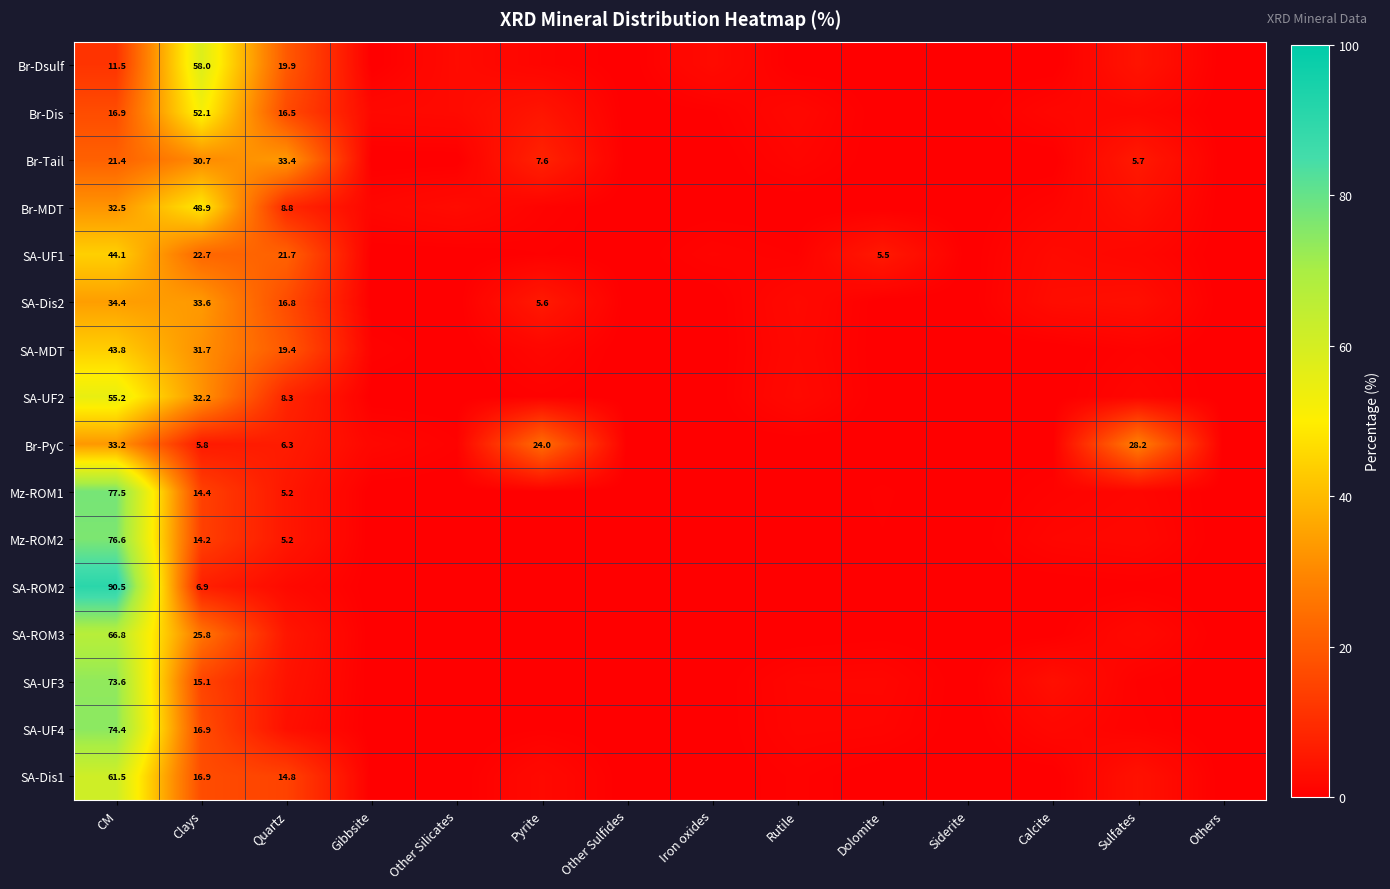

Between Pyrite and Dolomite, which series saw the biggest shift?

Br-PyC